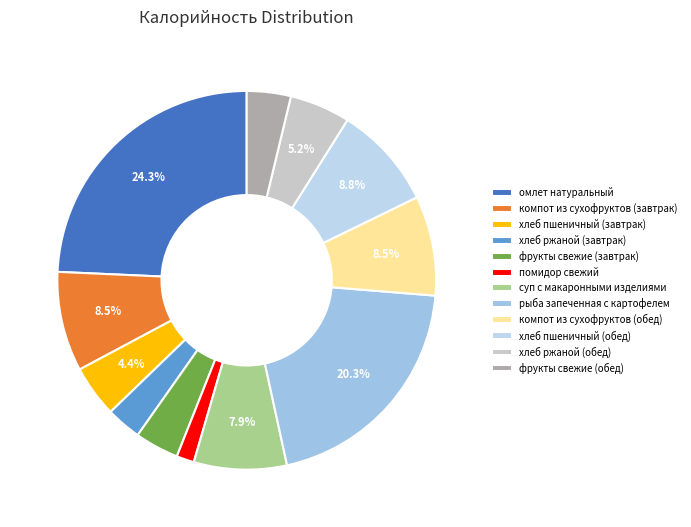

Count the number of slices in the pie.

12